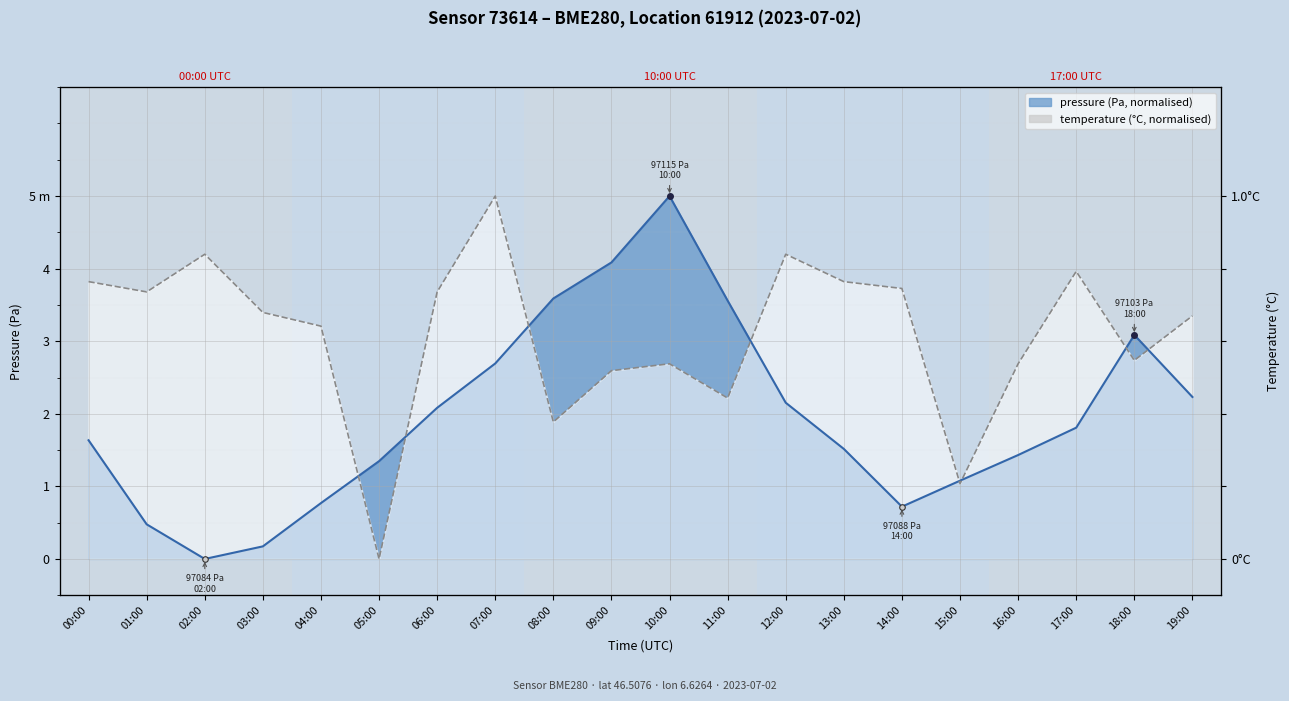

What is the sum of the temperature values at 07:00 and 00:00?

8.8